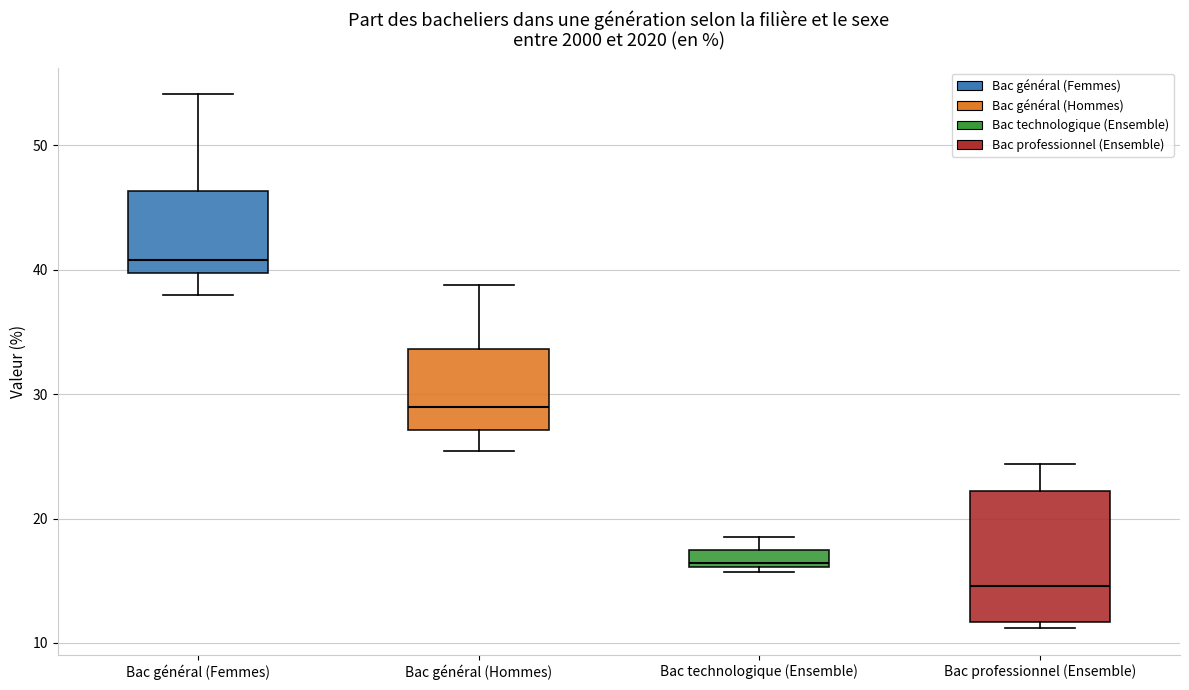

Comparing the boxes themselves (not the whiskers), which one is the tallest?

Bac professionnel (Ensemble)